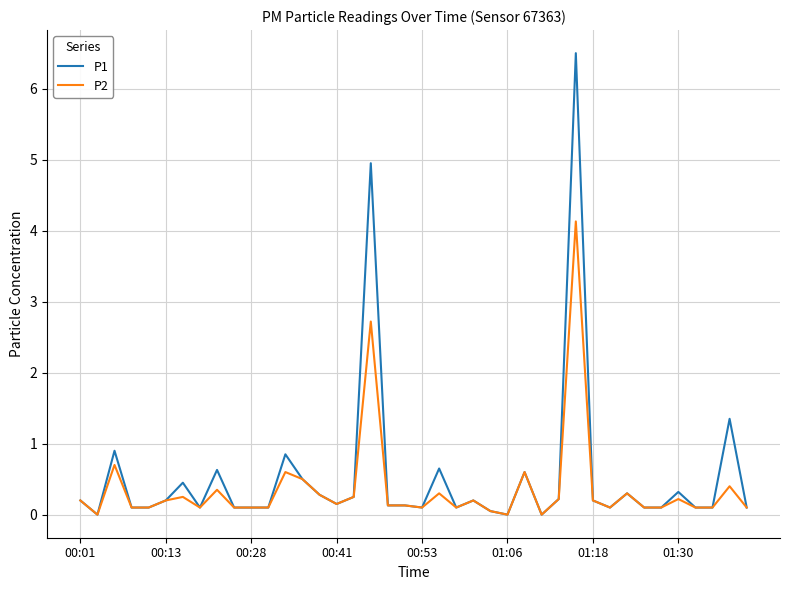

What is the maximum value shown in the chart?

6.5